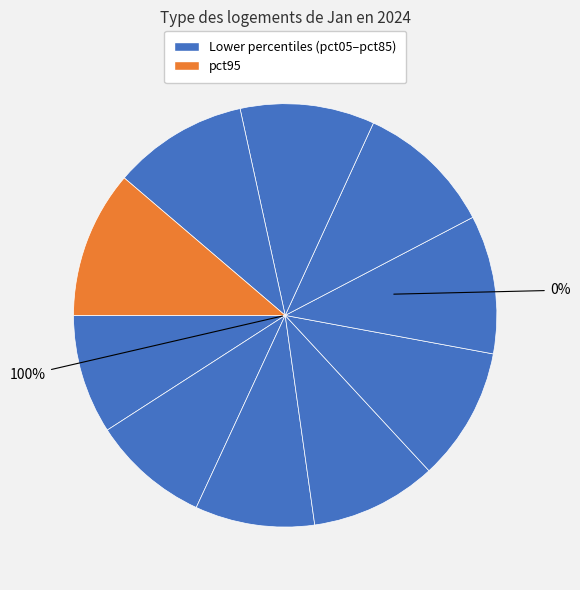

Which slice is the largest?

pct95